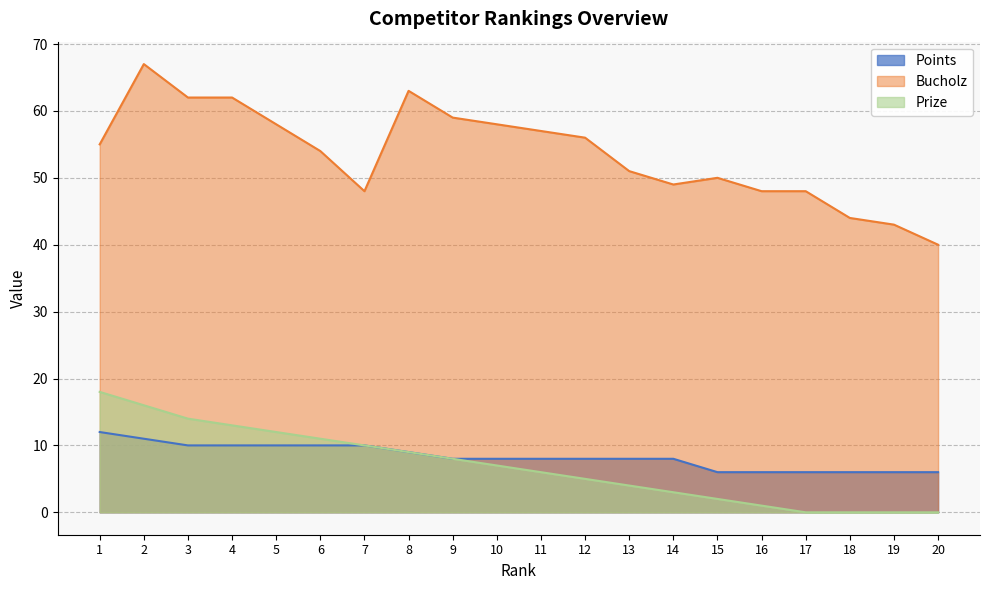

Which series has the largest range (max minus min)?

Bucholz